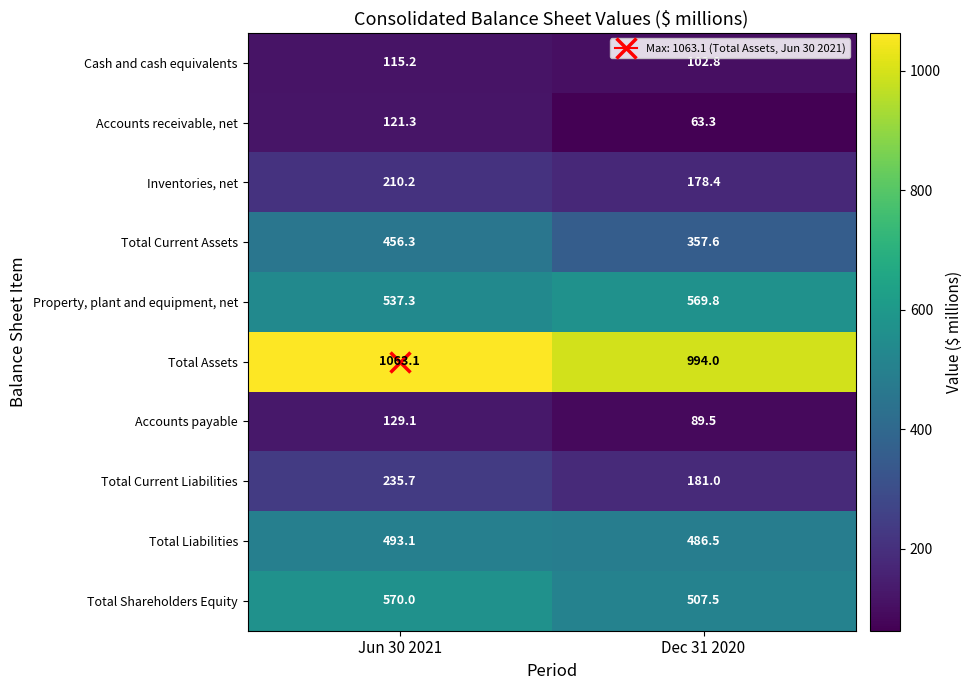

Which series has the widest spread of values?

Total Current Assets